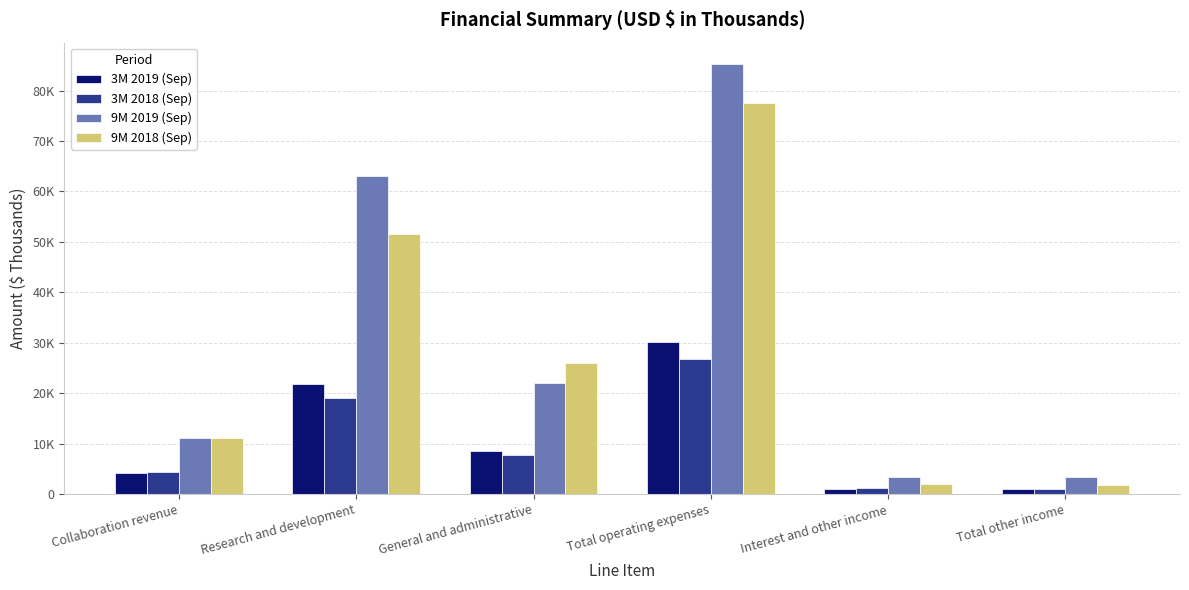

At how many categories does at least one series exceed 2262?

6